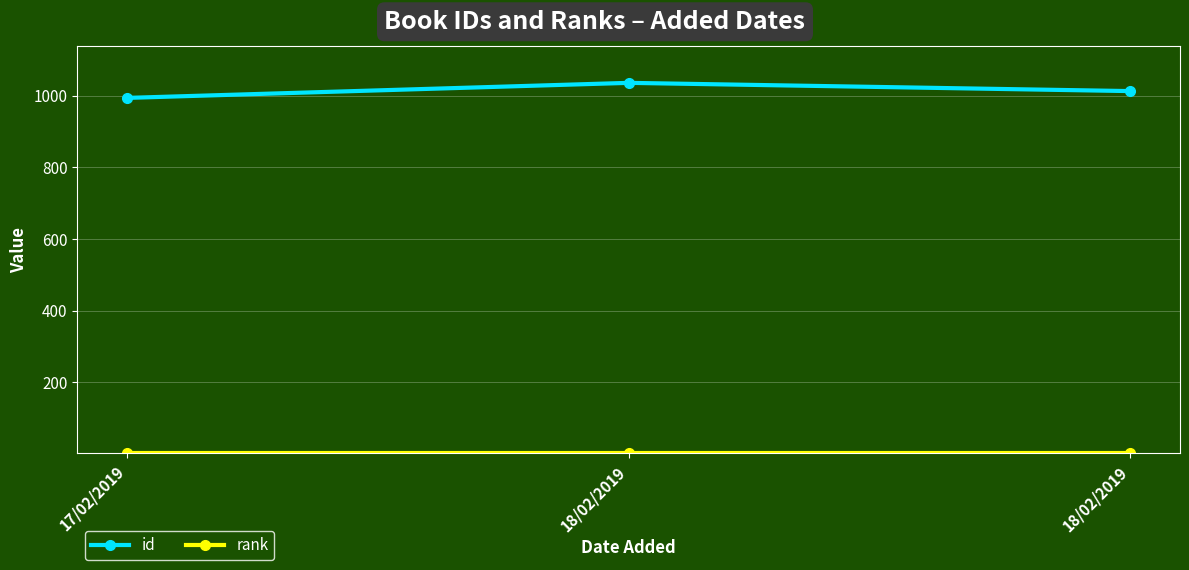

List the labels in order of id value, smallest first.

17/02/2019, 18/02/2019, 18/02/2019